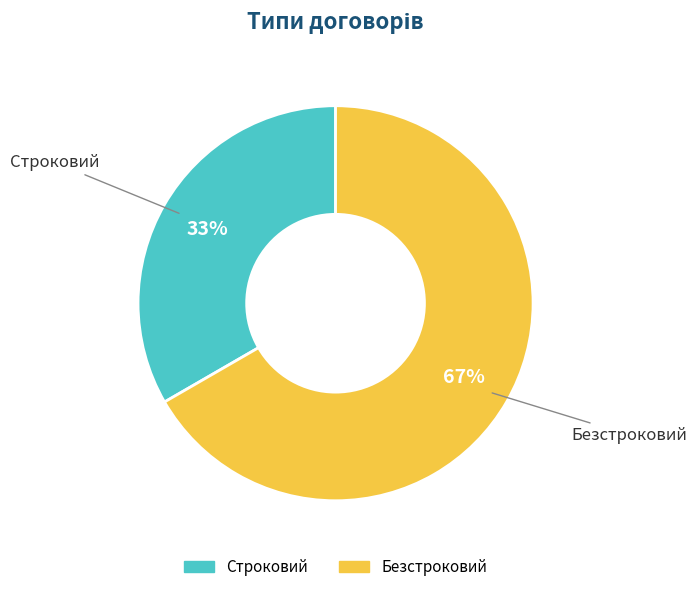

What percentage is the Строковий slice, to the nearest percent?

33%